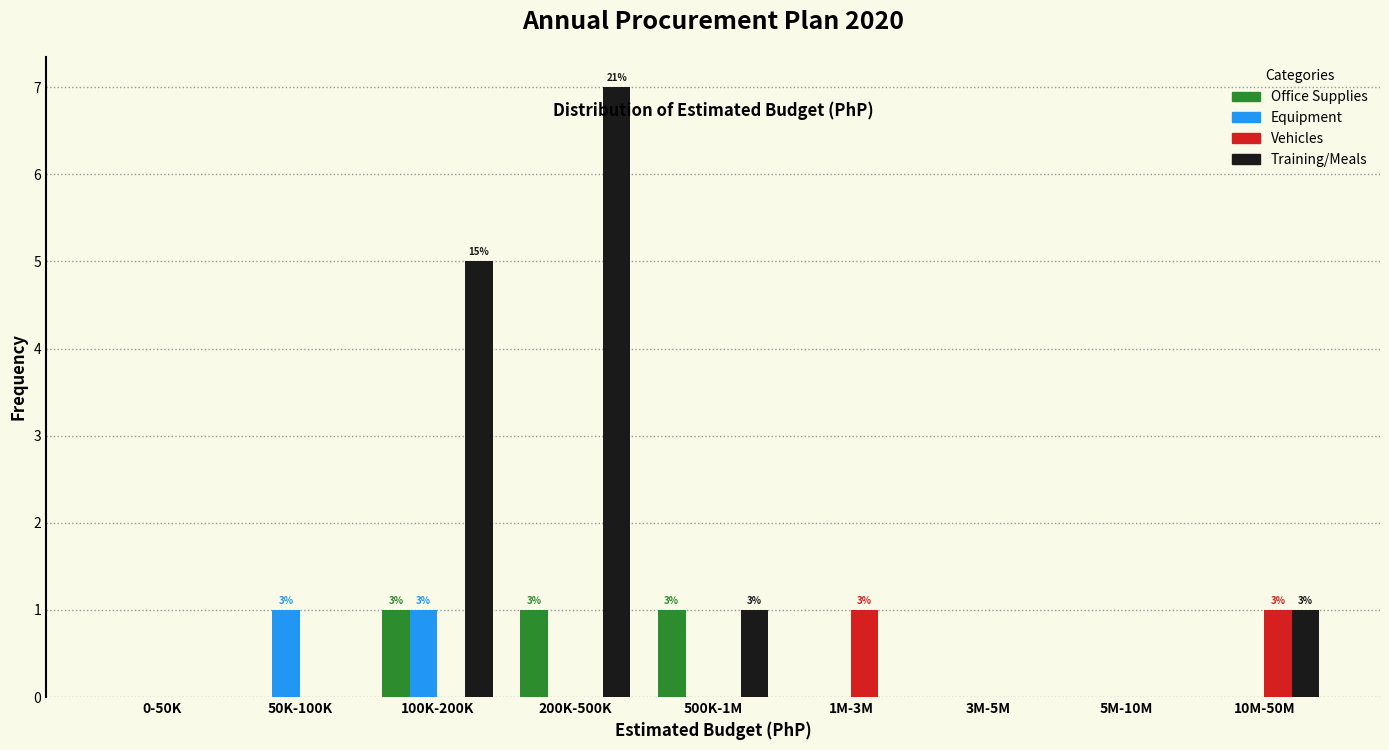

The value of Vehicles at 100K-200K is 0. True or false?

True